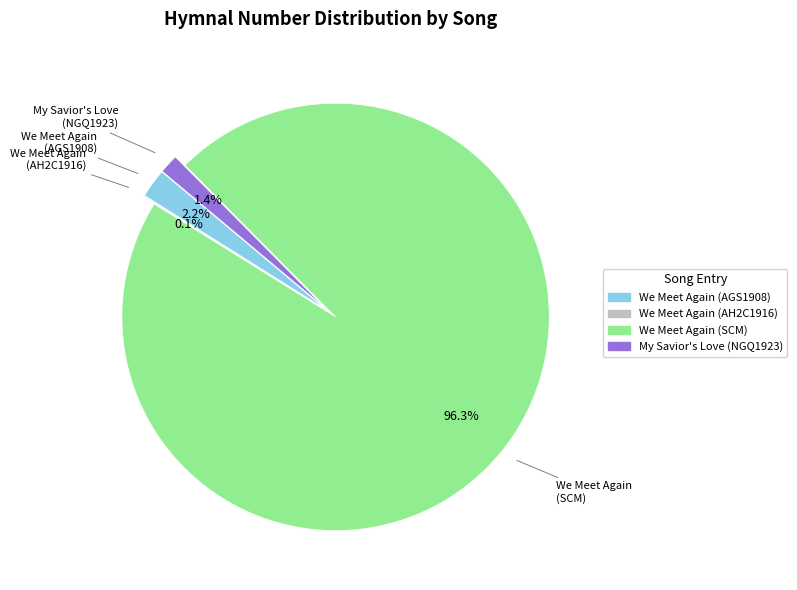

Does We Meet Again (AGS1908) account for over 50% of the chart?

No